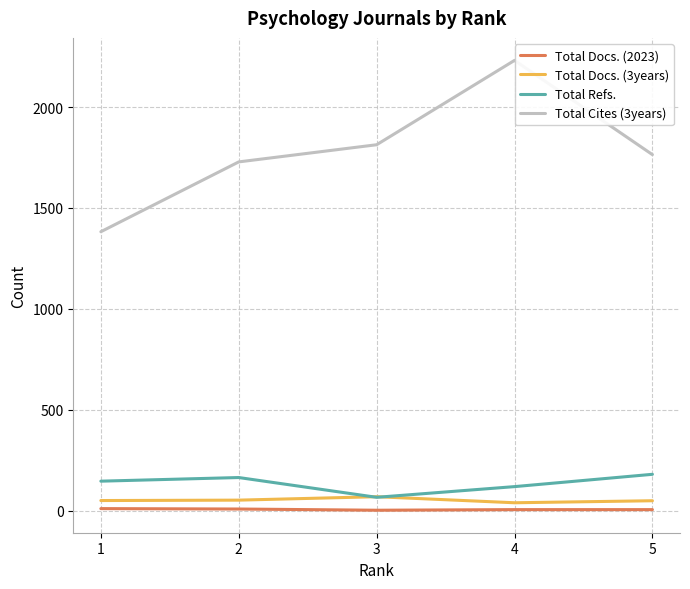

Is the value of Total Docs. (3years) at 3 greater than the value of Total Docs. (2023) at 3?

Yes